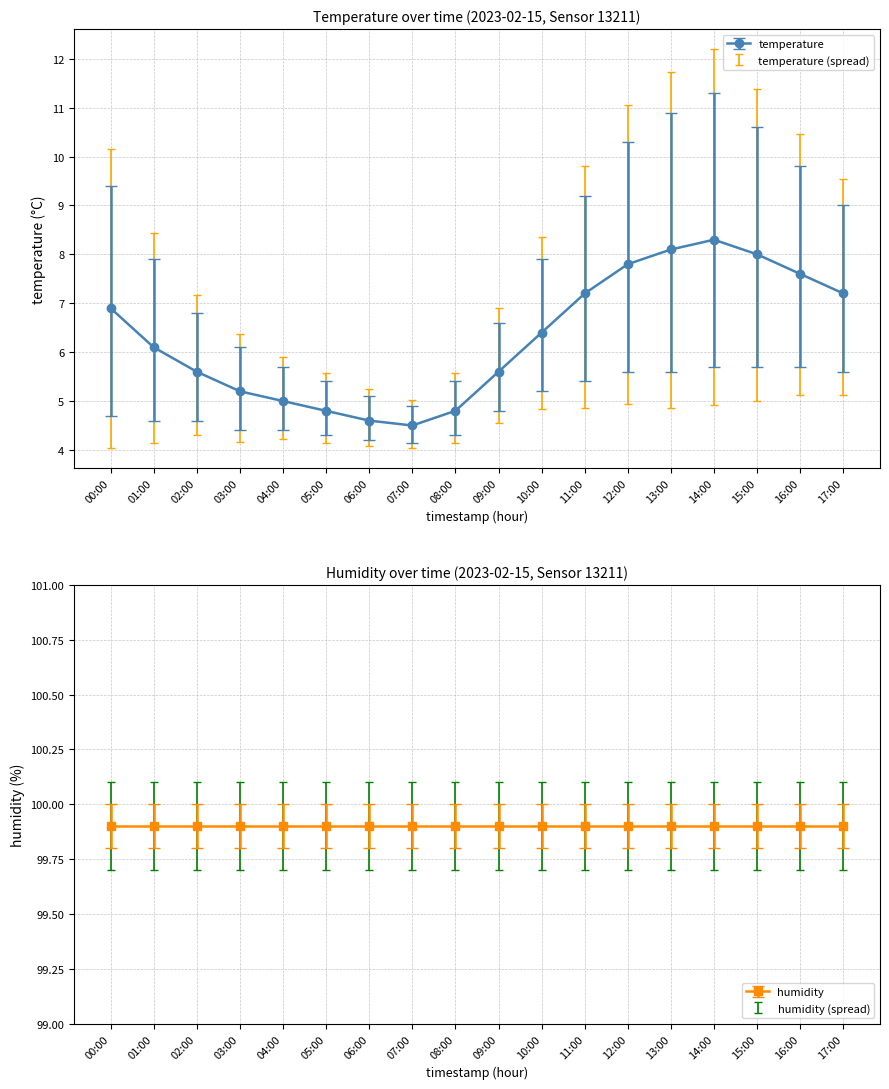

True or false: the data has more than 2 interior local peaks.

False